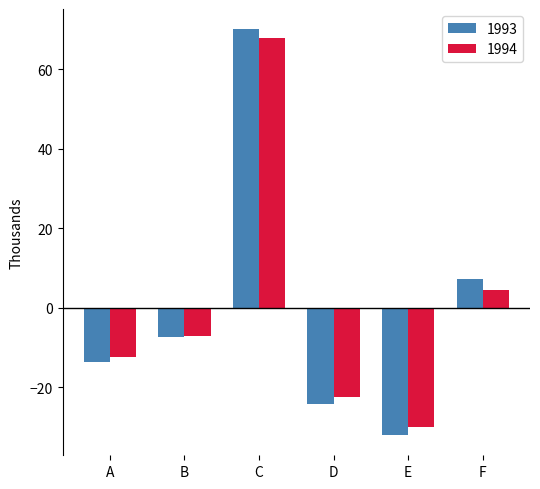

What is the smallest value displayed?

-32.1